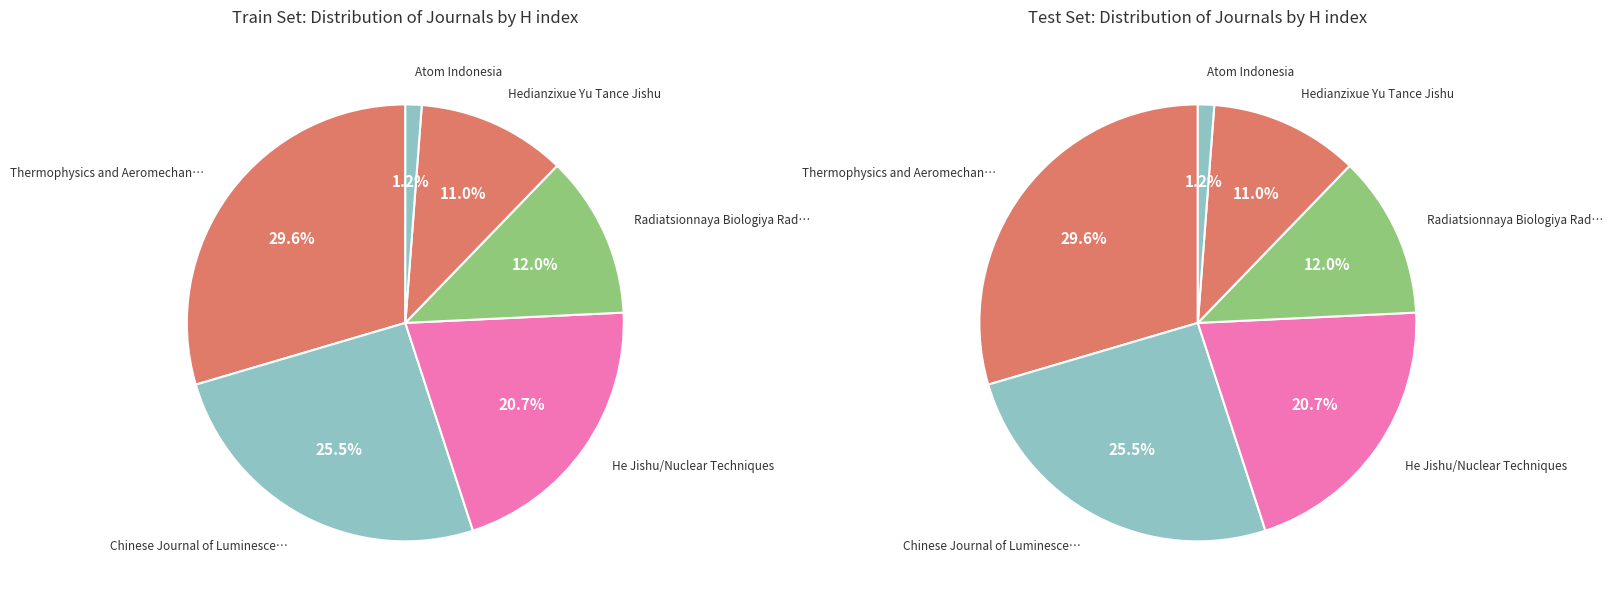

Rank the categories by value from lowest to highest.

Atom Indonesia, Hedianzixue Yu Tance Jishu, Radiatsionnaya Biologiya Radioekologiya, He Jishu/Nuclear Techniques, Chinese Journal of Luminescence, Thermophysics and Aeromechanics